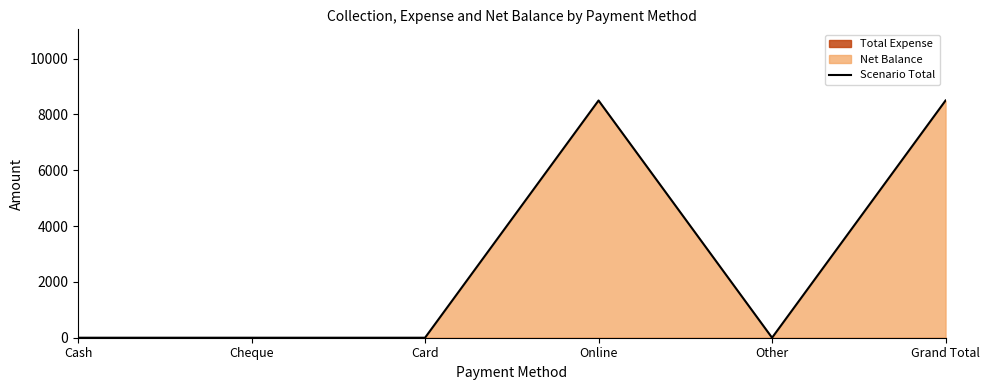

How many interior local peaks (higher than both neighbors) does the data have?

1